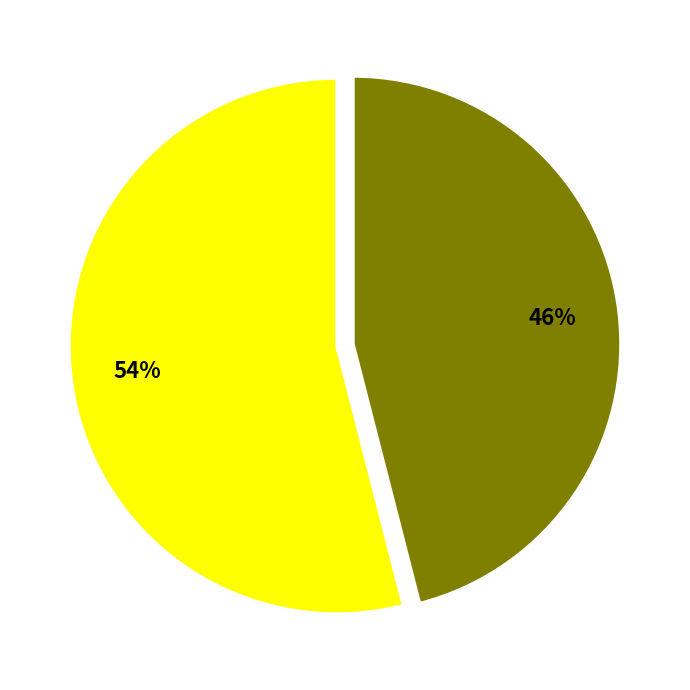

Is there a majority slice in this chart?

Yes